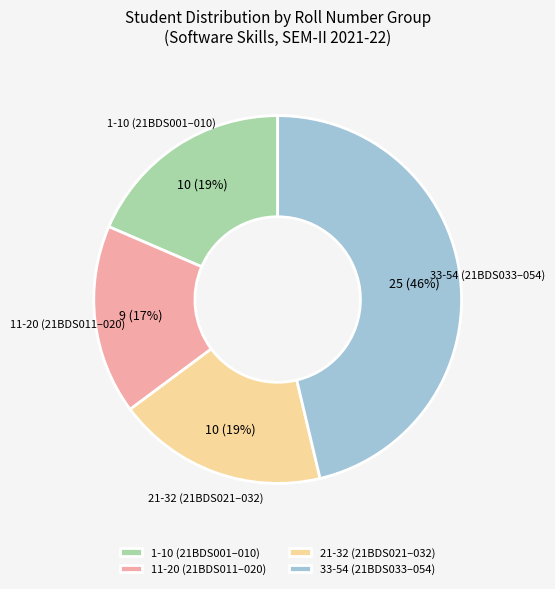

The 11-20 (21BDS011–020) slice represents 30% of the pie. True or false?

False